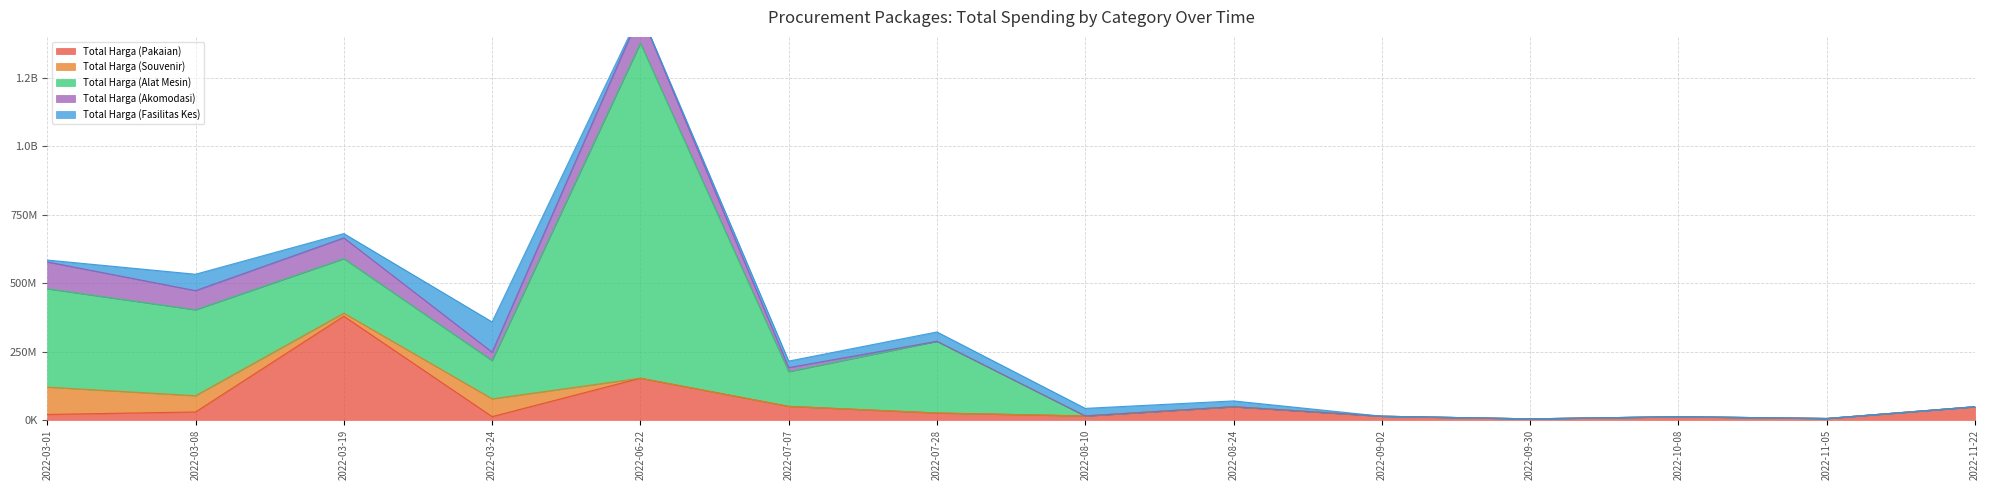

Reading left to right, list all the values displayed in this chart.

Total Harga (Pakaian): 2022-03-01=19950000	2022-03-08=29000000	2022-03-19=379075000	2022-03-24=12000000	2022-06-22=152477000	2022-07-07=49478000	2022-07-28=25200000	2022-08-10=14400000	2022-08-24=48140000	2022-09-02=13442000	2022-09-30=3825000	2022-10-08=11800000	2022-11-05=5093000	2022-11-22=48140000
Total Harga (Souvenir): 2022-03-01=100000000	2022-03-08=59375000	2022-03-19=11100000	2022-03-24=65000000	2022-06-22=0	2022-07-07=0	2022-07-28=0	2022-08-10=0	2022-08-24=0	2022-09-02=0	2022-09-30=0	2022-10-08=0	2022-11-05=0	2022-11-22=0
Total Harga (Alat Mesin): 2022-03-01=359500000	2022-03-08=314121780	2022-03-19=199200000	2022-03-24=139800000	2022-06-22=1224682000	2022-07-07=127000000	2022-07-28=262118150	2022-08-10=0	2022-08-24=0	2022-09-02=0	2022-09-30=0	2022-10-08=0	2022-11-05=0	2022-11-22=0
Total Harga (Akomodasi): 2022-03-01=98000000	2022-03-08=70000000	2022-03-19=75920000	2022-03-24=30800000	2022-06-22=110000000	2022-07-07=14750000	2022-07-28=0	2022-08-10=0	2022-08-24=0	2022-09-02=0	2022-09-30=0	2022-10-08=0	2022-11-05=0	2022-11-22=0
Total Harga (Fasilitas Kes): 2022-03-01=6936000	2022-03-08=59935000	2022-03-19=15787200	2022-03-24=110389990	2022-06-22=2395750	2022-07-07=23680800	2022-07-28=34132505	2022-08-10=27720000	2022-08-24=21231000	2022-09-02=0	2022-09-30=0	2022-10-08=0	2022-11-05=0	2022-11-22=0